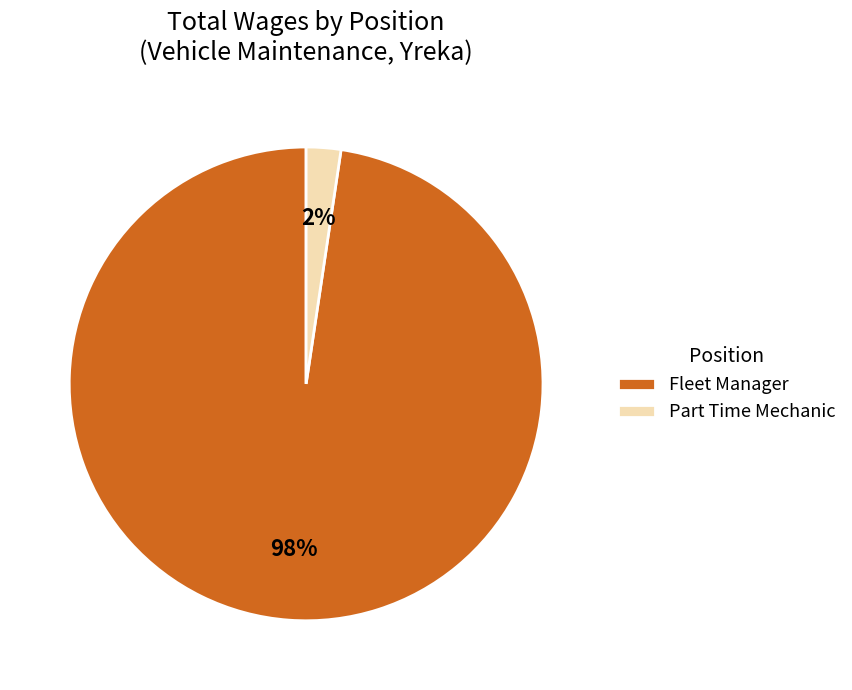

Between Part Time Mechanic and Fleet Manager, which is larger?

Fleet Manager